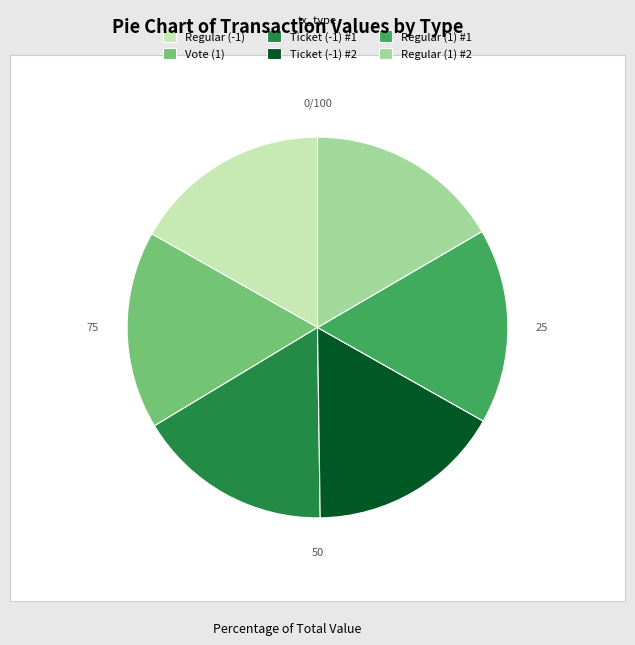

Is there any slice that represents more than half of the pie?

No